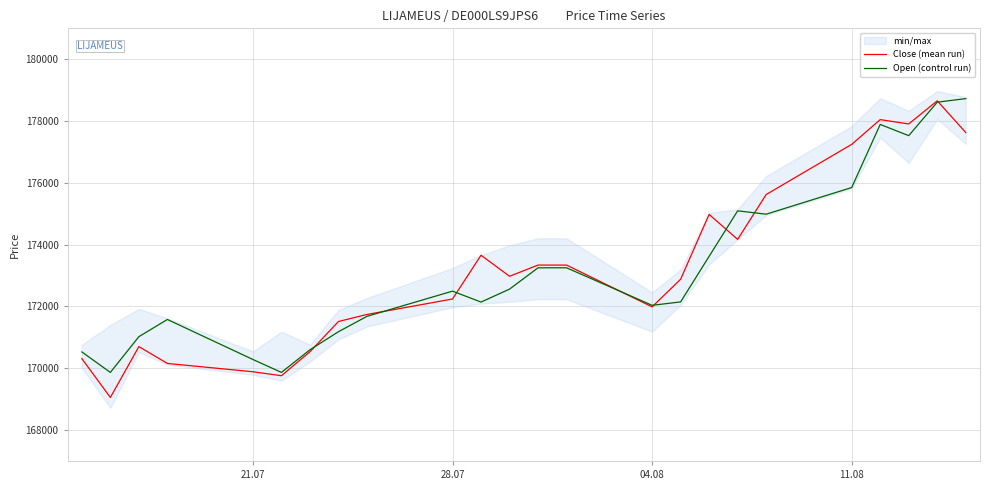

What is the difference between the maximum and minimum values in the Close (mean run) series?

9599